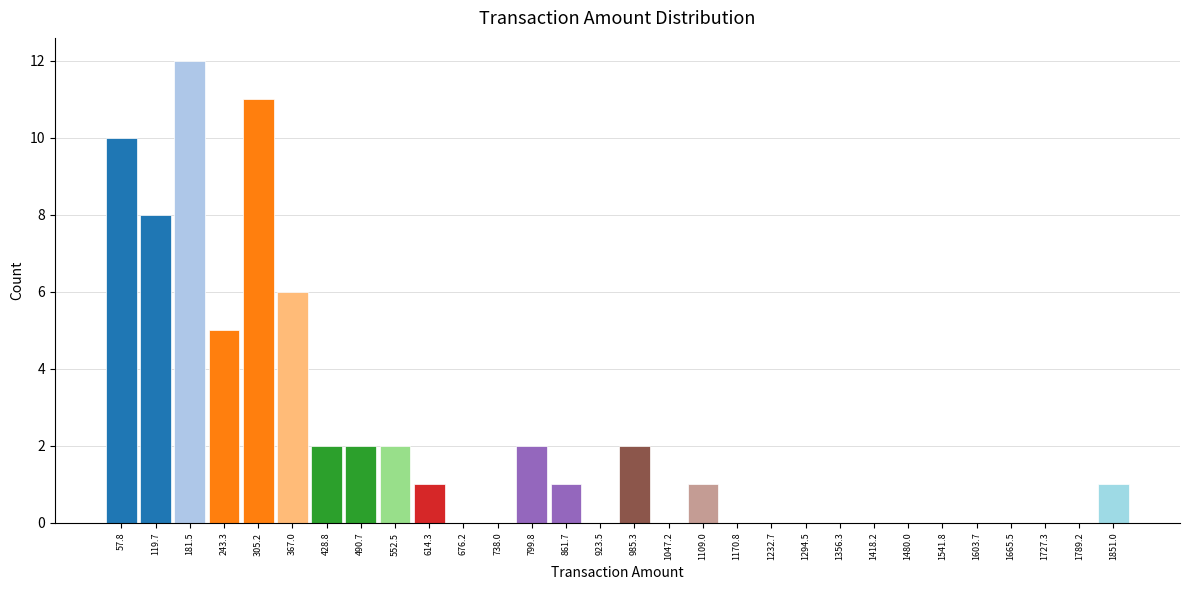

Which range on the x-axis has the tallest bar?

150 to 220